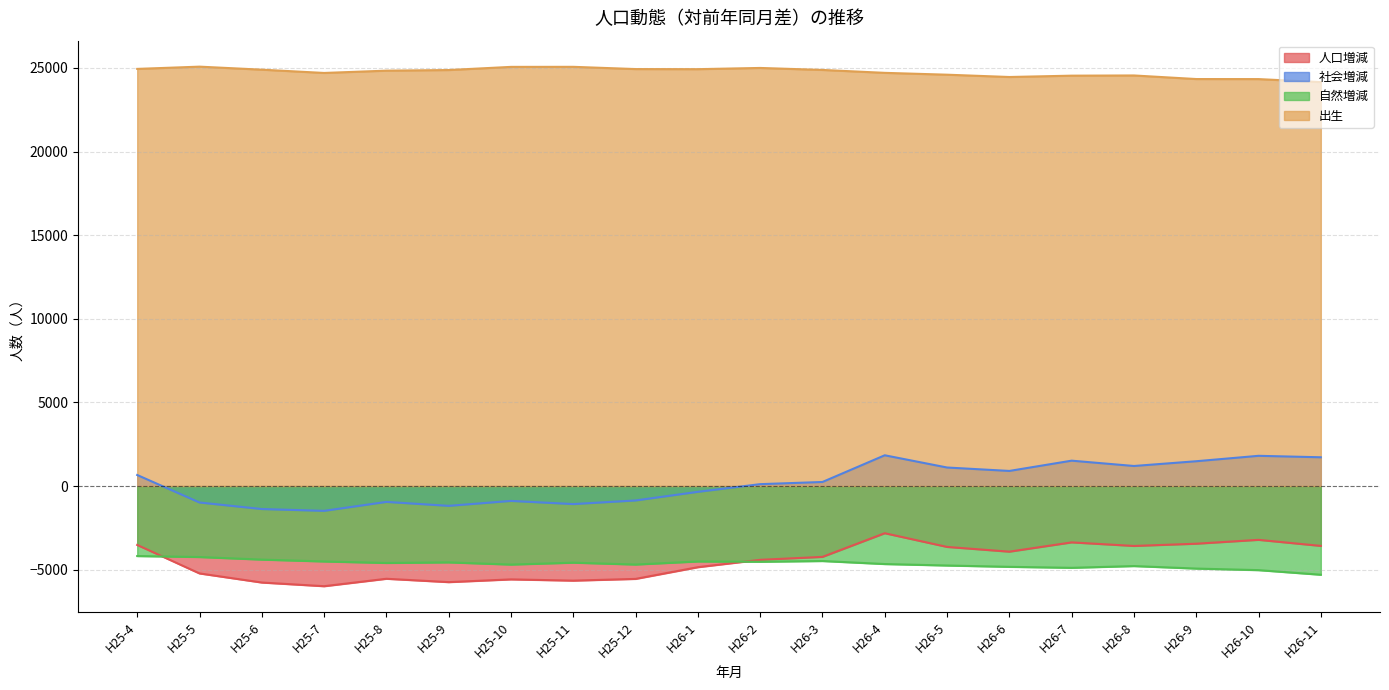

Reading left to right, extract all data points from this chart.

人口増減: -3518	-5220	-5764	-5984	-5539	-5740	-5576	-5651	-5547	-4847	-4407	-4232	-2817	-3636	-3920	-3365	-3578	-3444	-3213	-3575
社会増減: 663	-980	-1370	-1479	-944	-1180	-885	-1074	-858	-342	116	246	1842	1111	906	1520	1202	1486	1810	1723
自然増減: -4181	-4240	-4394	-4505	-4595	-4560	-4691	-4577	-4689	-4505	-4523	-4478	-4659	-4747	-4826	-4885	-4780	-4930	-5023	-5298
出生: 24938	25073	24892	24696	24833	24870	25059	25062	24928	24922	24995	24876	24702	24592	24454	24534	24546	24332	24329	24149